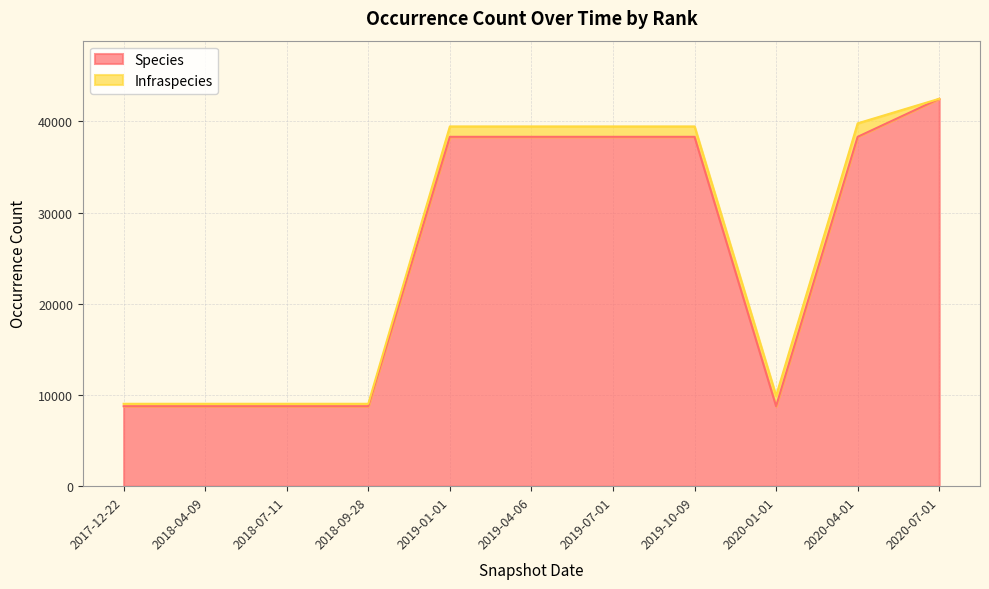

Reading left to right, transcribe all the data shown in this chart.

8766	8766	8766	8766	38298	38298	38298	38298	8766	38298	42468